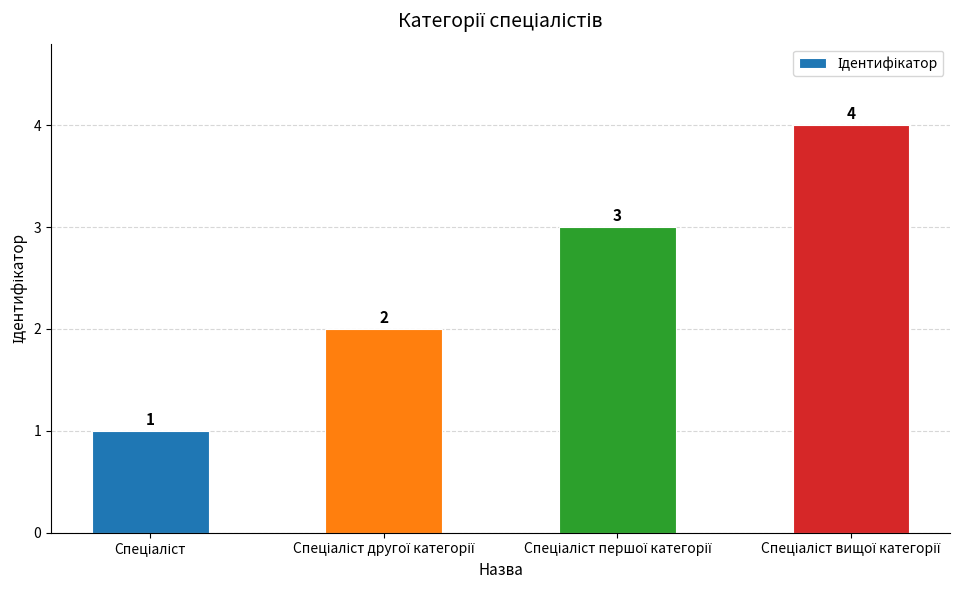

What is the value of the 1st bar from the left?

1